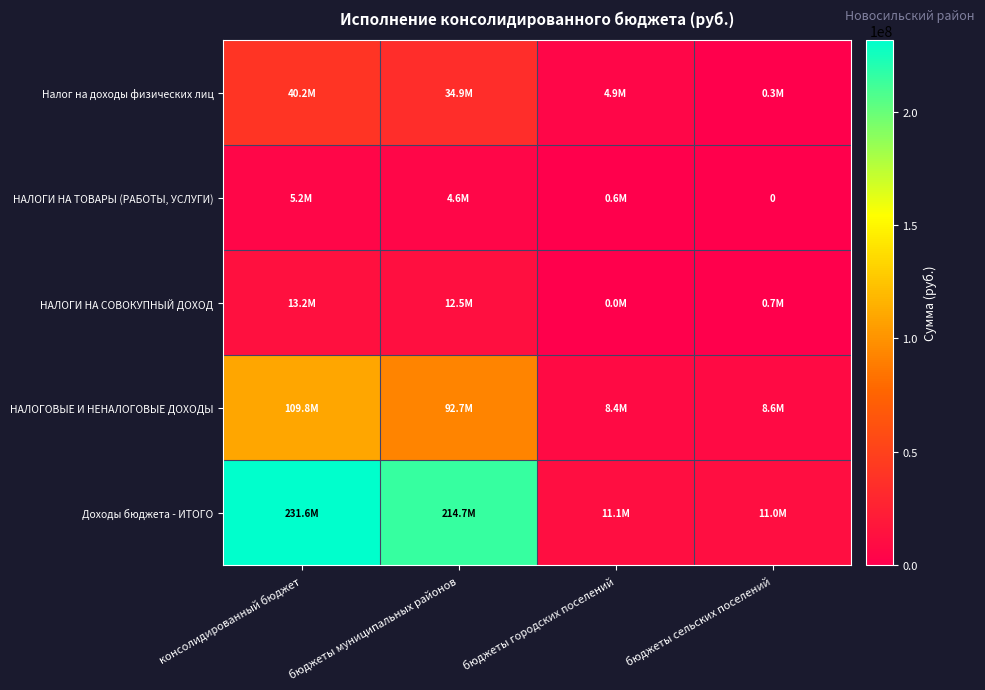

Is it true that НАЛОГИ НА СОВОКУПНЫЙ ДОХОД equals 6151898.6 at консолидированный бюджет?

False